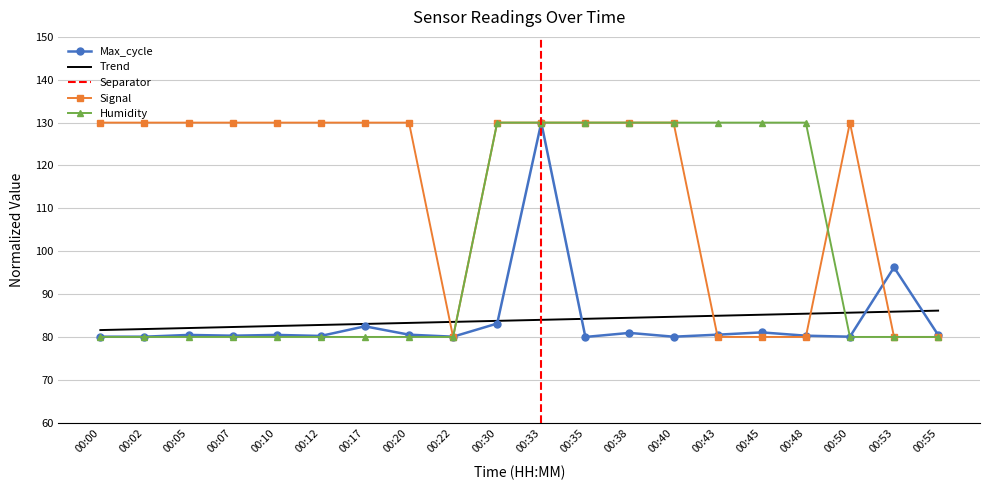

After their last crossing, which series has the higher values: Trend or Humidity?

Trend